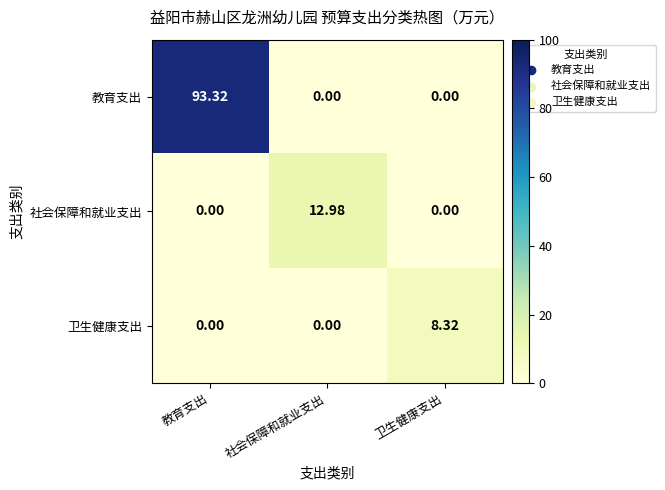

Which series has the widest spread of values?

教育支出